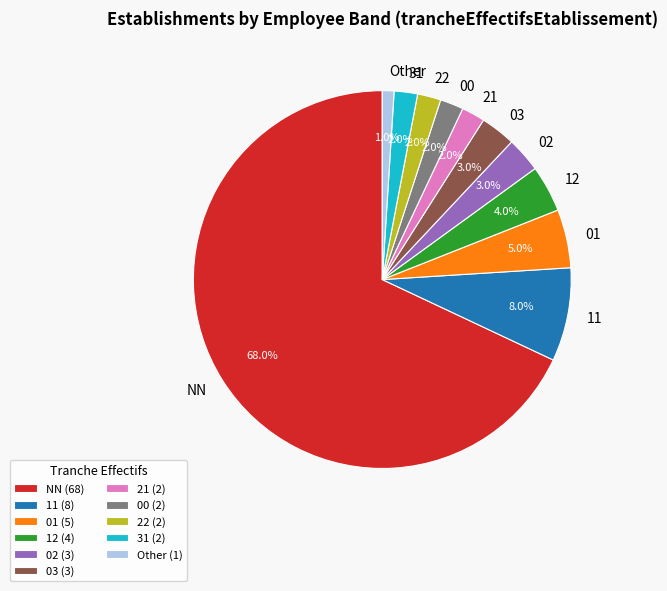

Is there any slice that represents more than half of the pie?

Yes